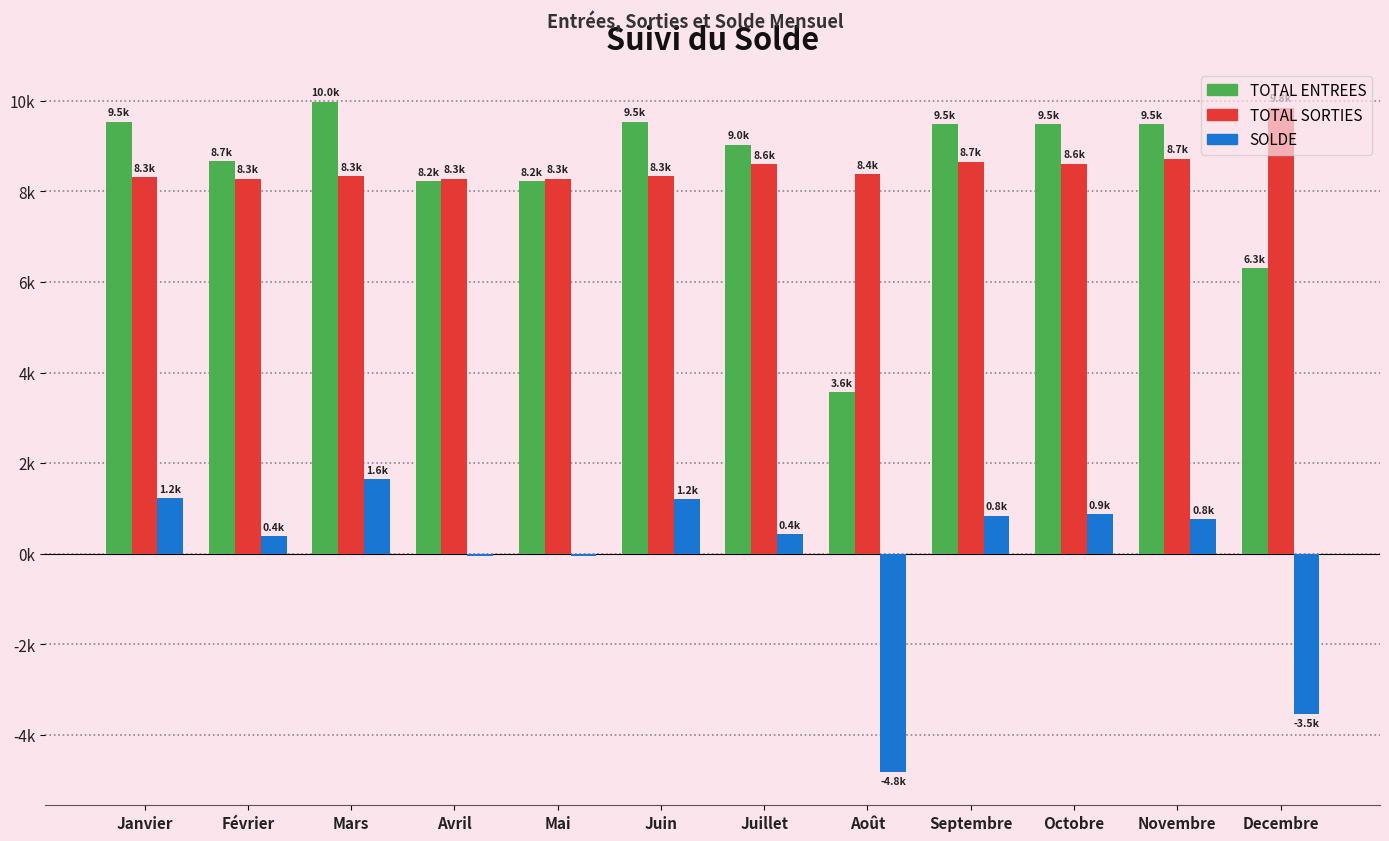

Does the chart contain stacked bars?

No